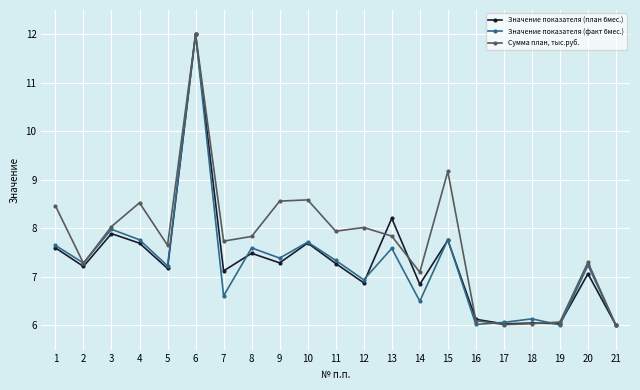

What is the minimum value for Значение показателя (план 6мес.)?

6.0